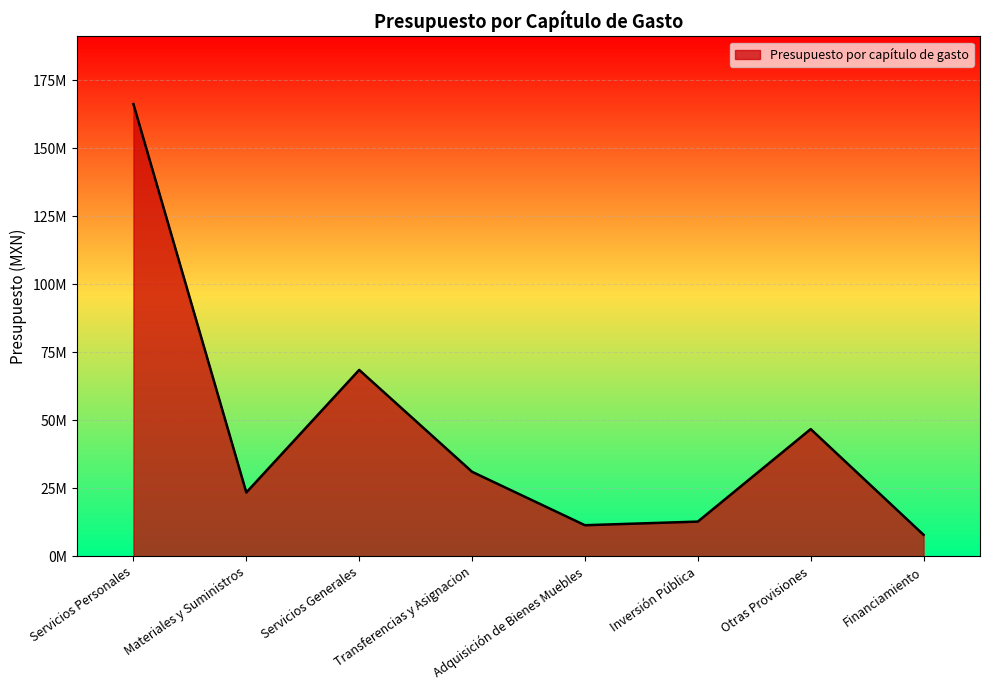

Approximately how many times larger is the value at Transferencias y Asignacion compared to Adquisición de Bienes Muebles?

2.7